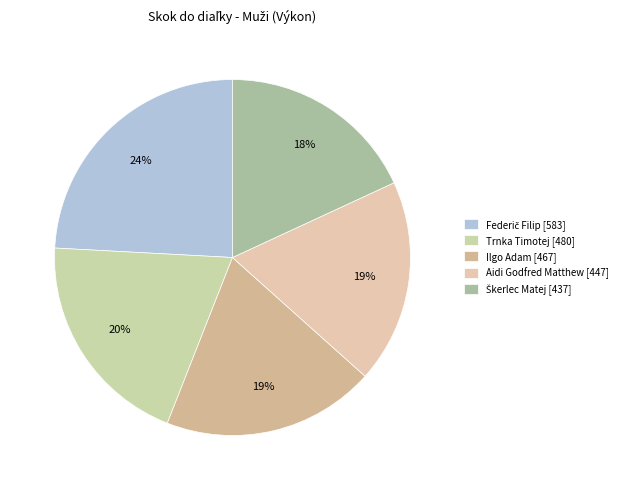

To the nearest percent, what is the combined percentage of Trnka Timotej and Ilgo Adam?

39%